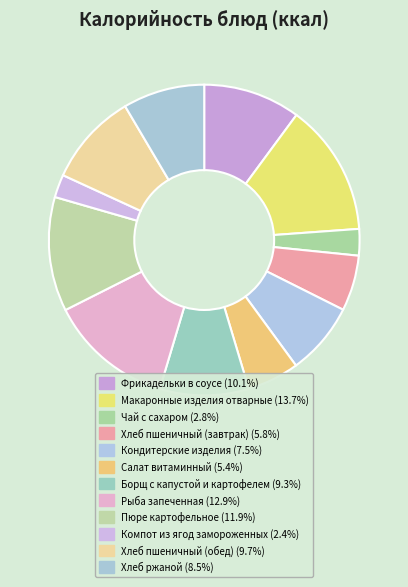

To the nearest percent, what is the average slice percentage?

8%